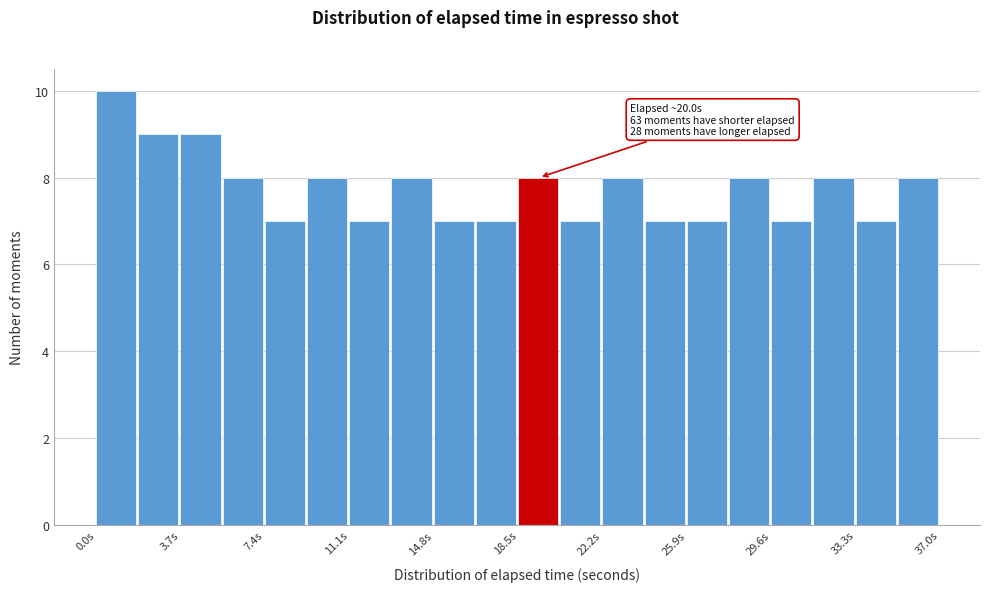

Around what value on the x-axis is the tallest bar? Give the approximate position of its centre, as read against the axis.

1.0